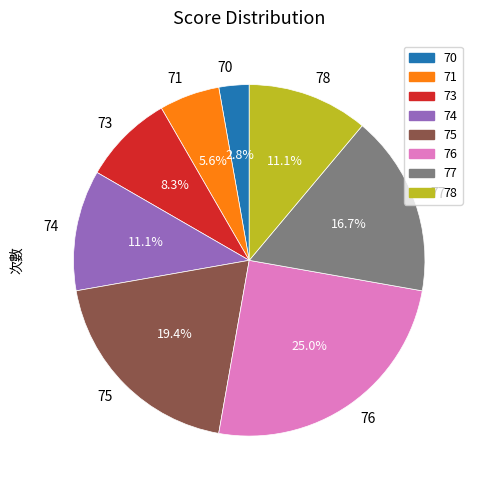

What is the smallest slice in the pie chart?

70